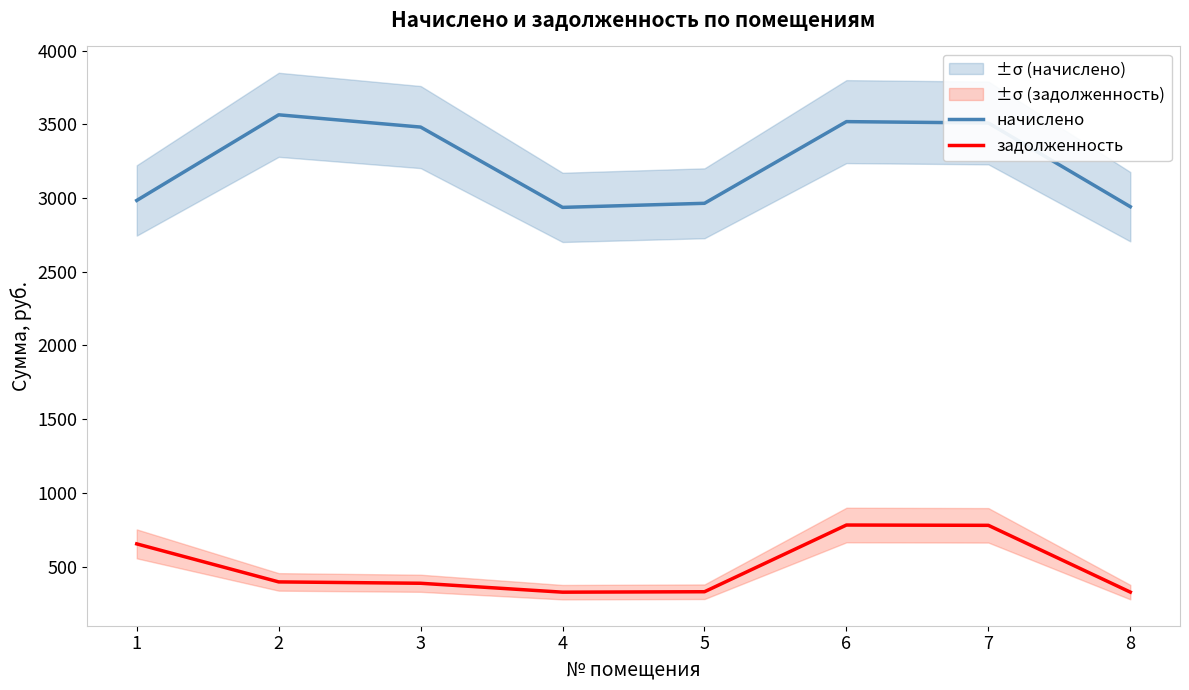

At which category does задолженность reach its first local peak?

6